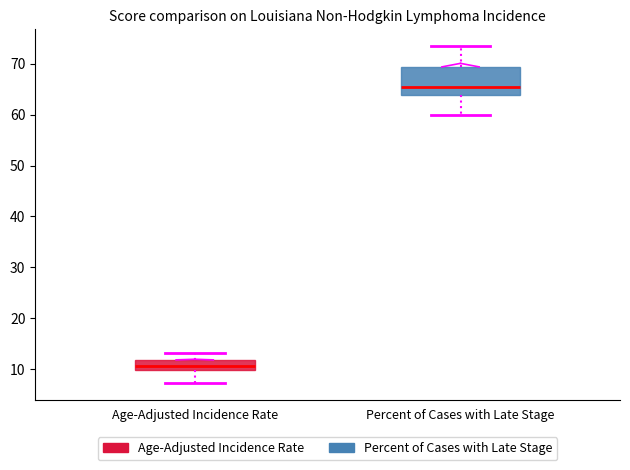

Where does the upper whisker of the box for Age-Adjusted Incidence Rate end on the y-axis? The values are not printed on the chart, so give them approximately, as read against the axis.

13